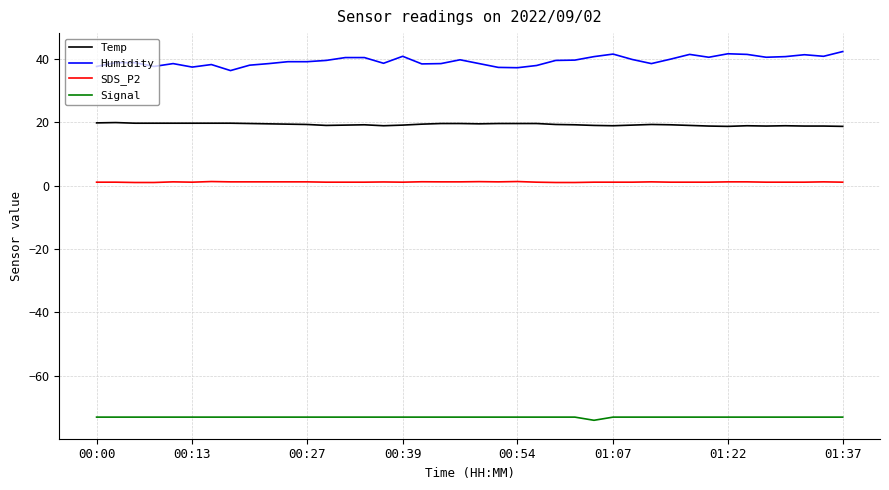

Which series has the largest total across all categories?

Humidity